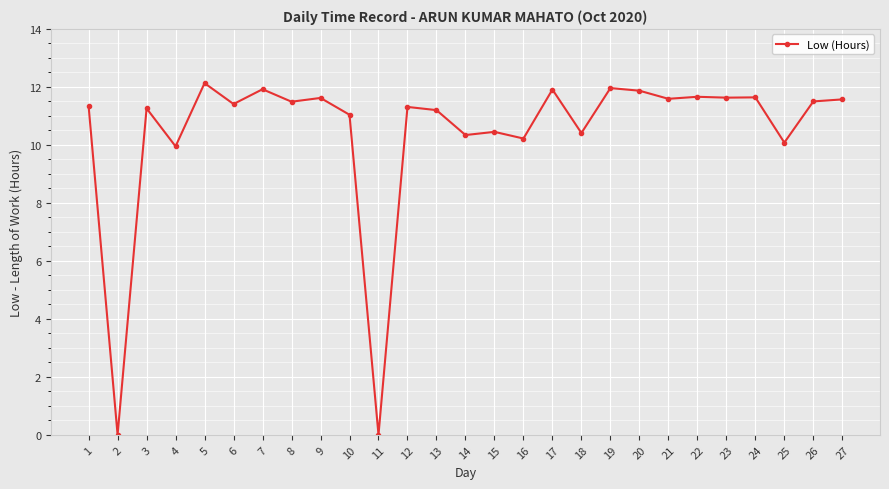

True or false: the data has more than 1 interior local peaks.

True